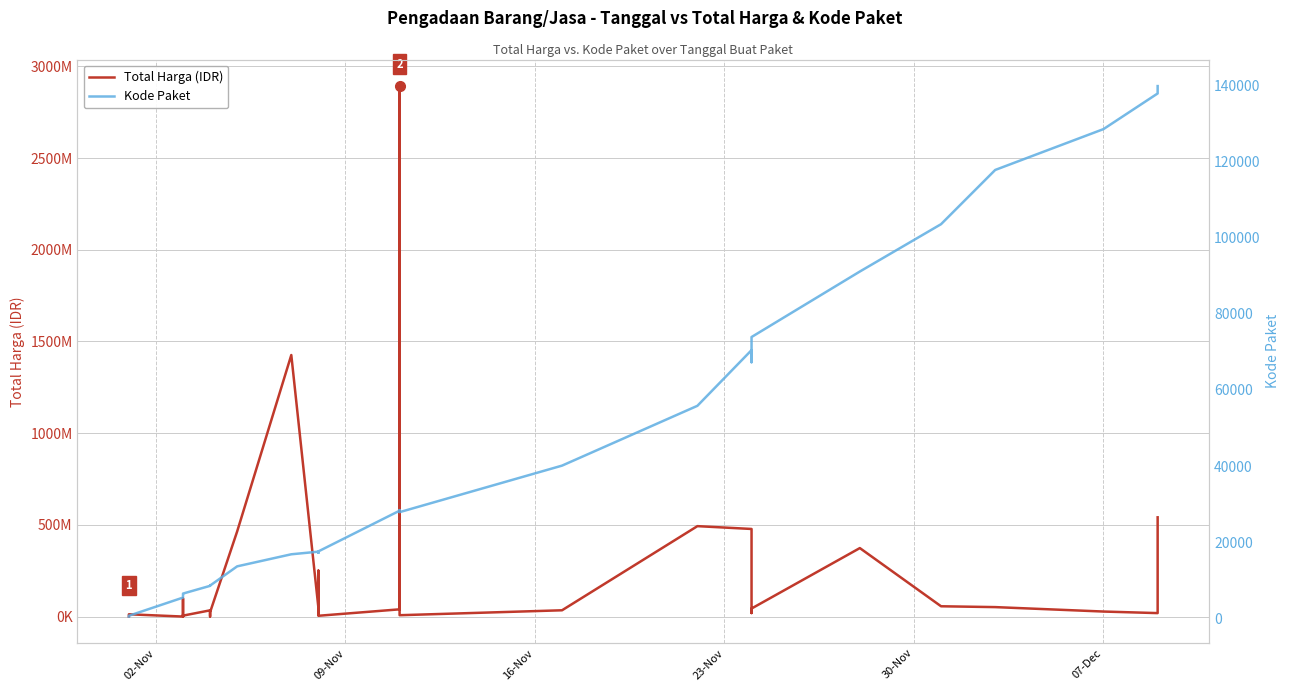

How many interior local peaks does the Total Harga (IDR) series have?

10